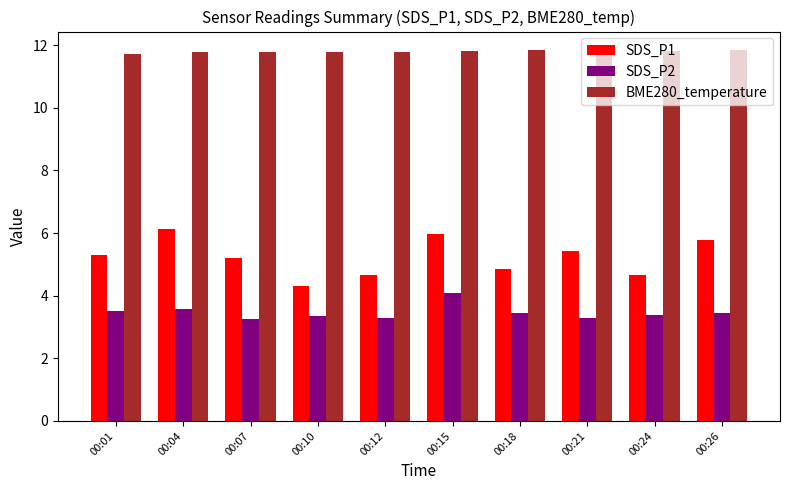

What is the value of the BME280_temperature bar at the 4th from the left?

11.8